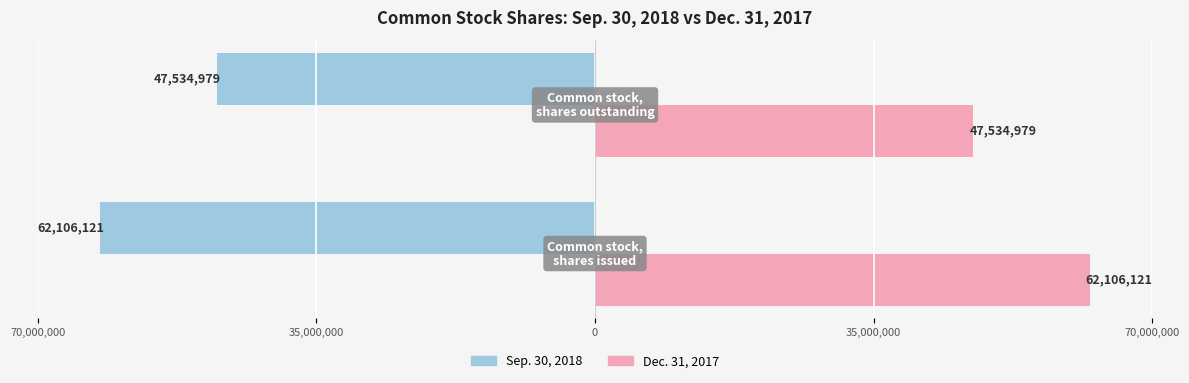

Rank the series by their average value, from highest to lowest.

Dec. 31, 2017, Sep. 30, 2018